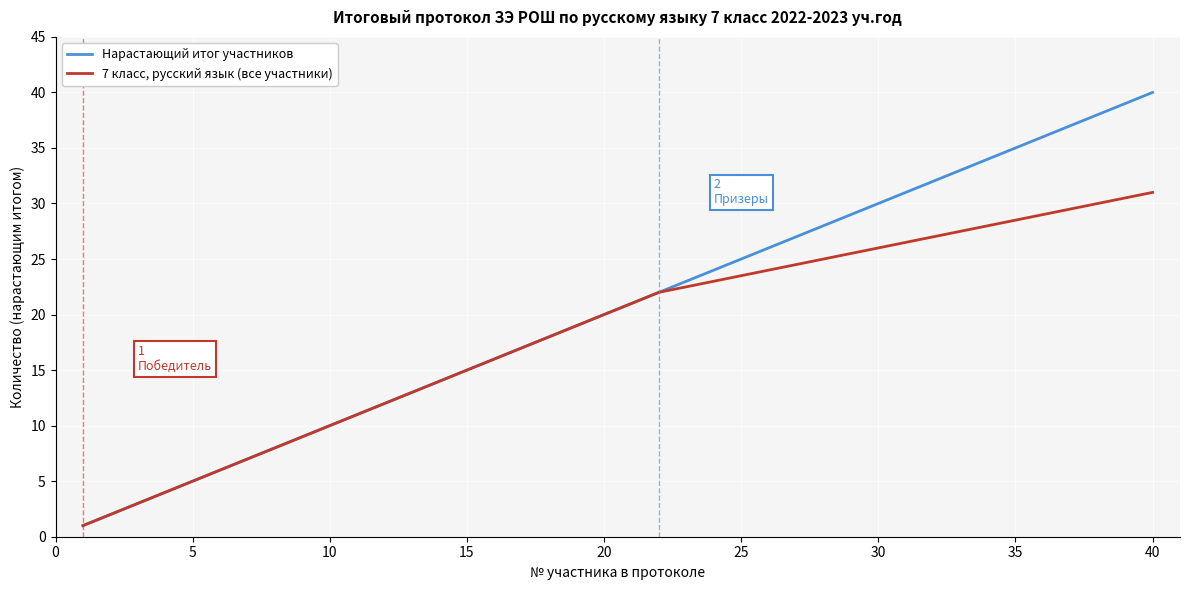

Which series has the largest total across all categories?

Нарастающий итог участников